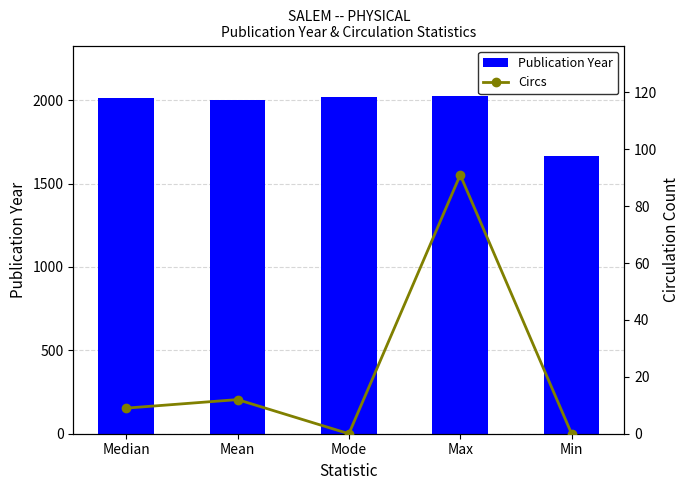

Reading left to right, extract all data points from this chart.

Publication Year: 2011	2003	2019	2024	1663
Circs: 9	12	0	91	0